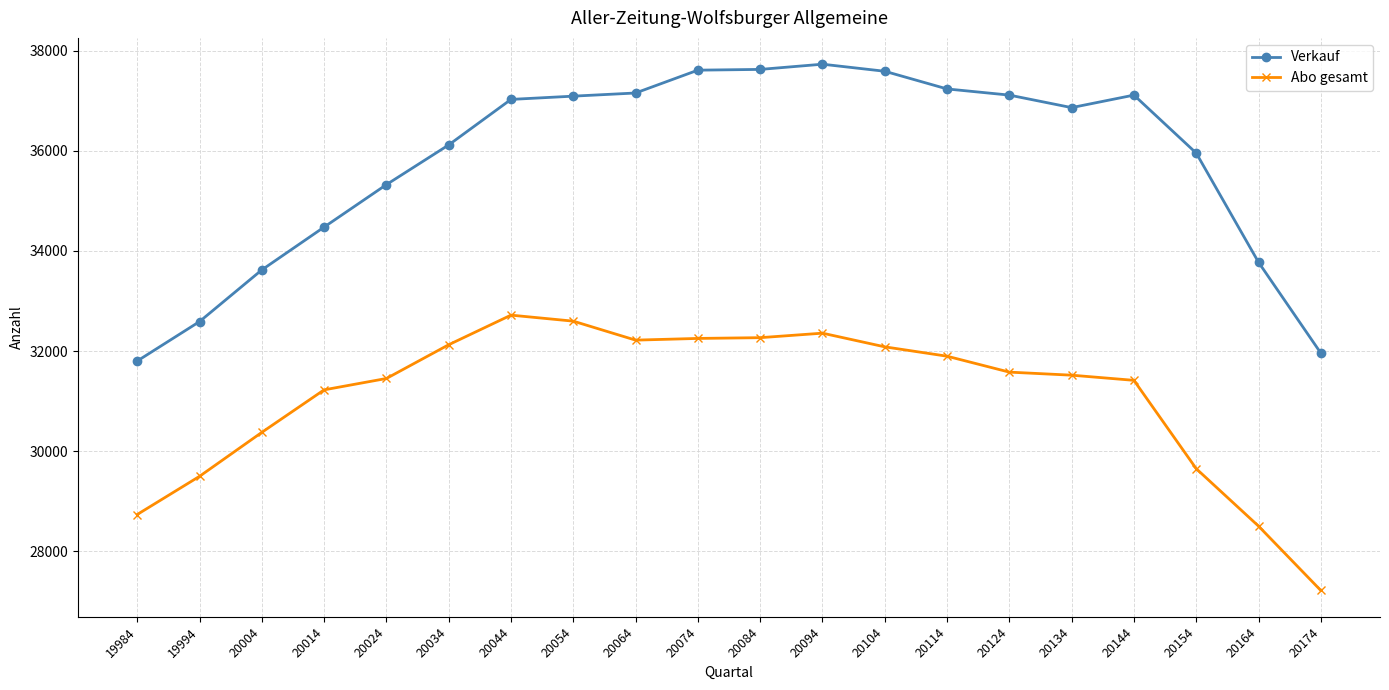

Where is Verkauf nearest to the value 34766?

20014